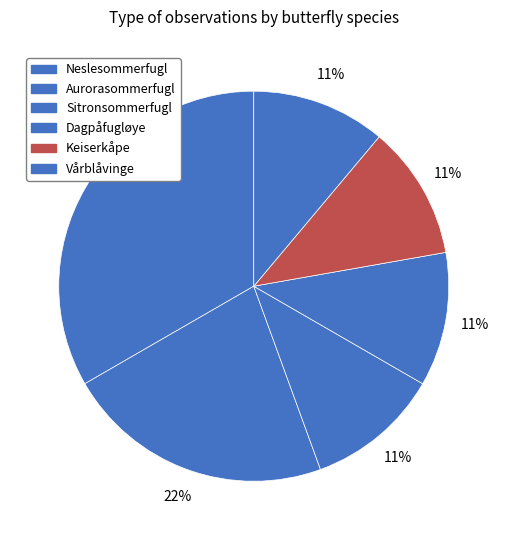

What percentage is the Dagpåfugløye slice, to the nearest percent?

11%